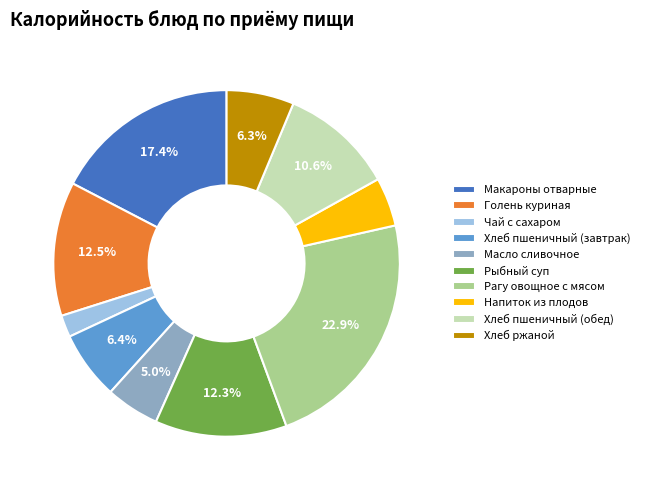

Which slice is the largest?

Рагу овощное с мясом